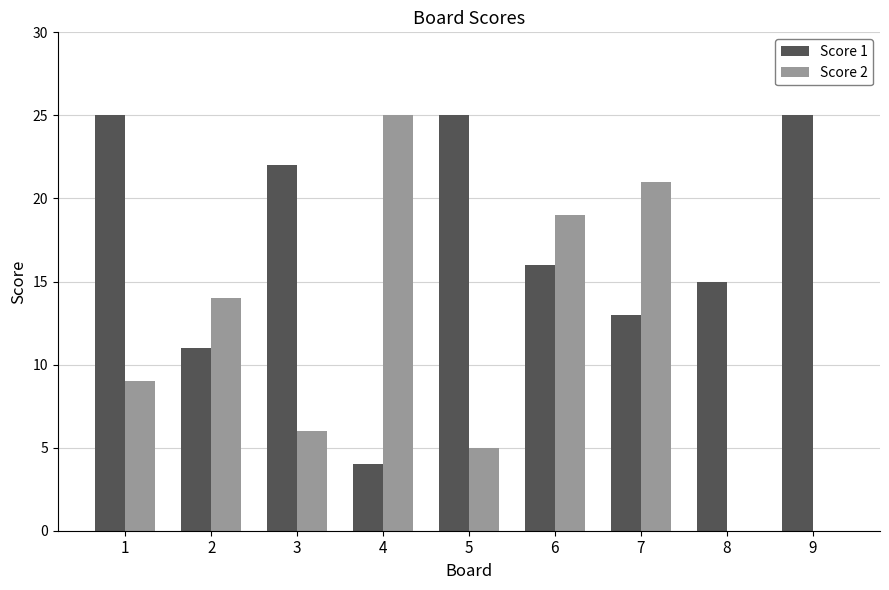

Between 3 and 6, which series saw the biggest shift?

Score 2